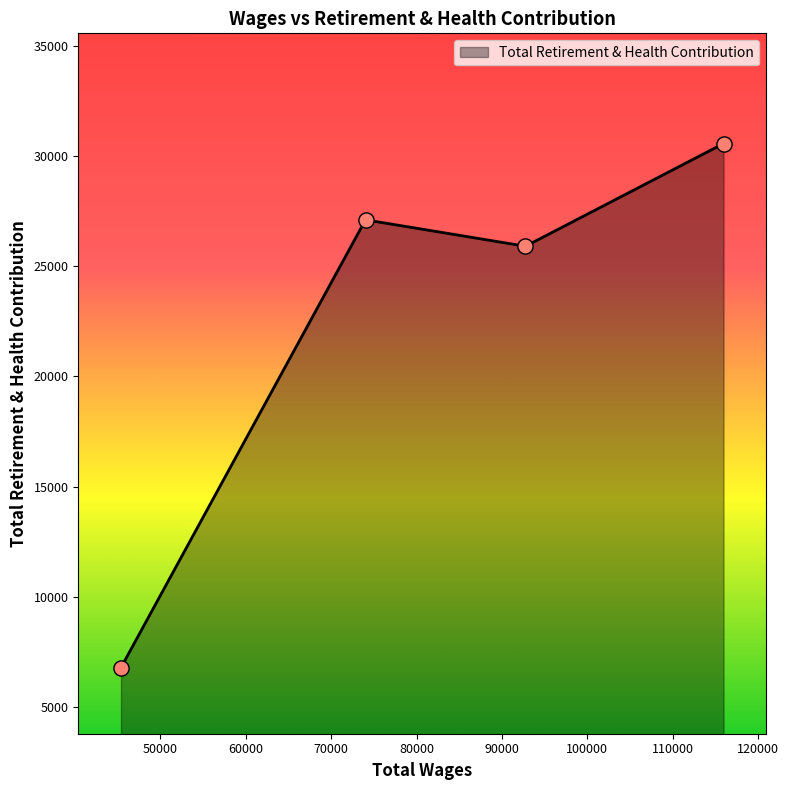

What is the difference between the maximum and minimum values?

23767